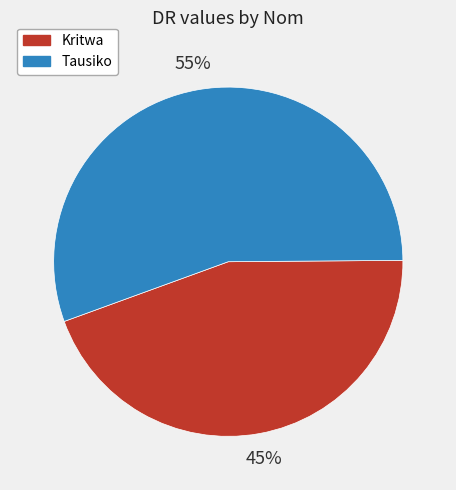

How many slices are in this pie chart?

2